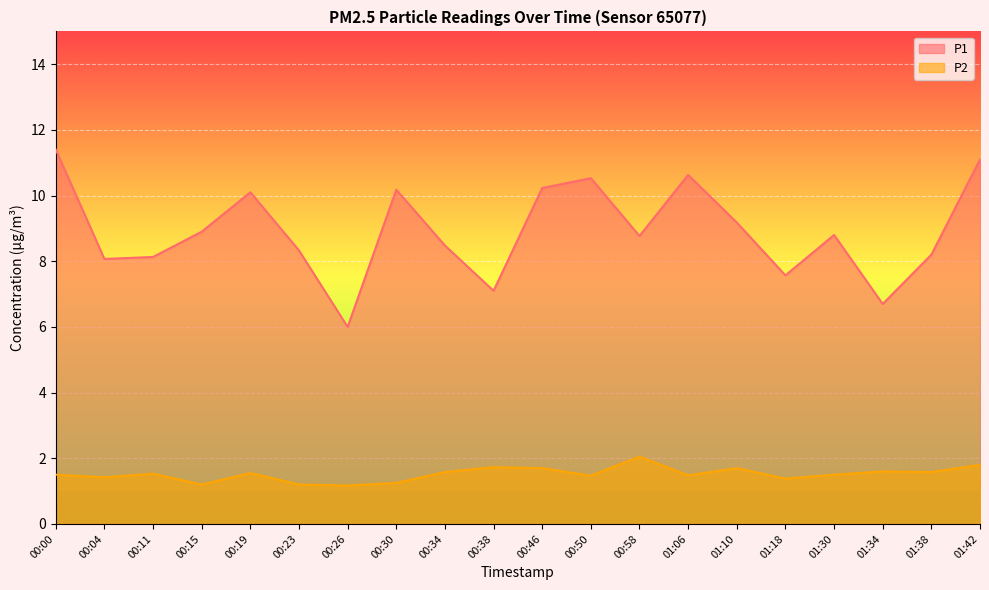

How many interior local valleys does the P1 series have?

6